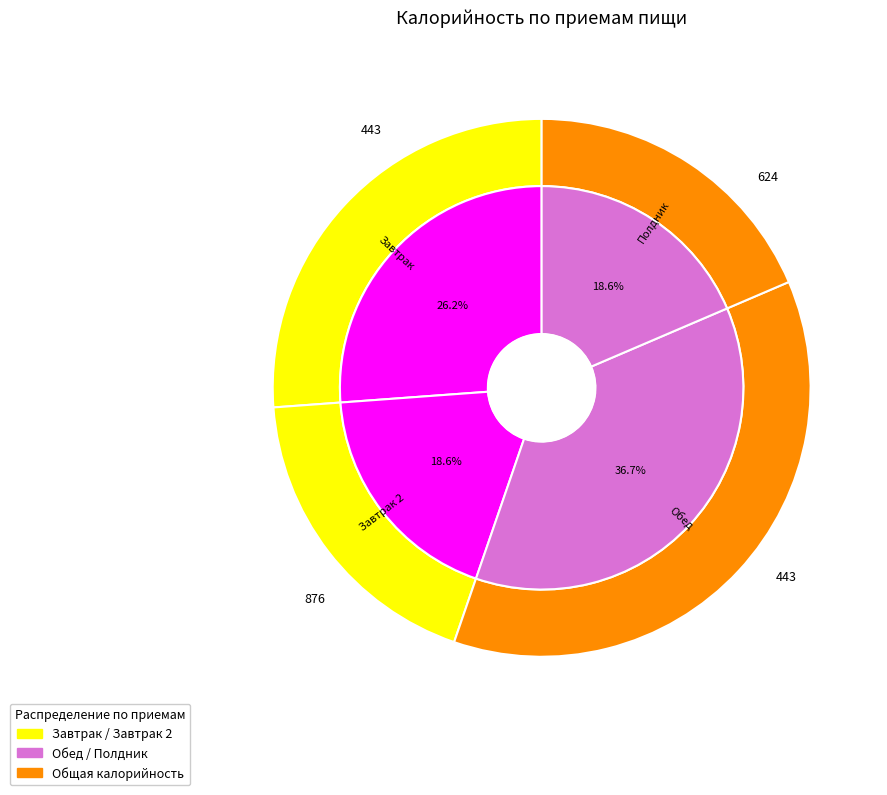

True or false: Завтрак 2 accounts for 19% of the total.

True